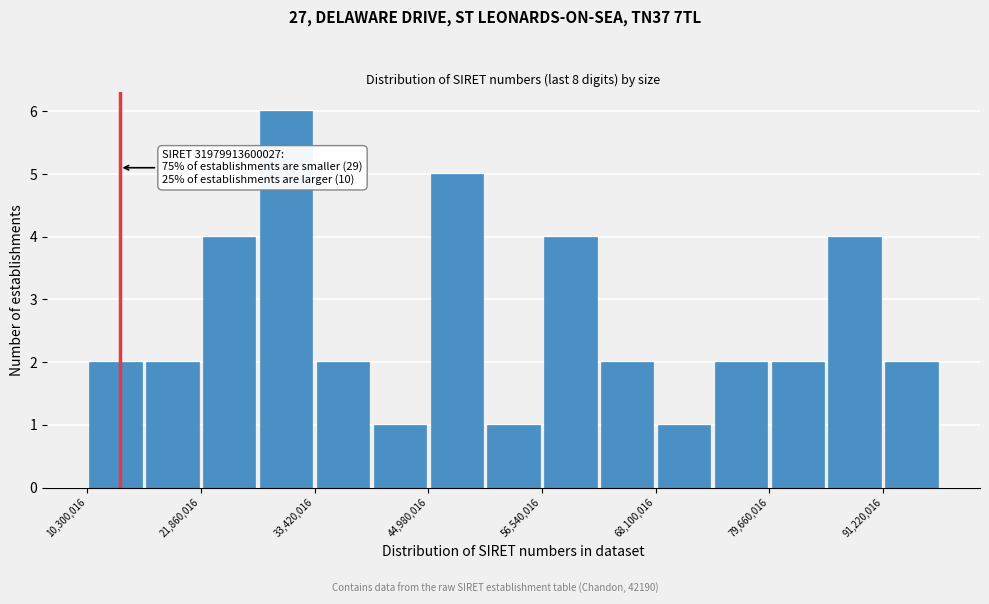

Read against the x-axis, roughly where is the centre of the tallest bar?

30000000